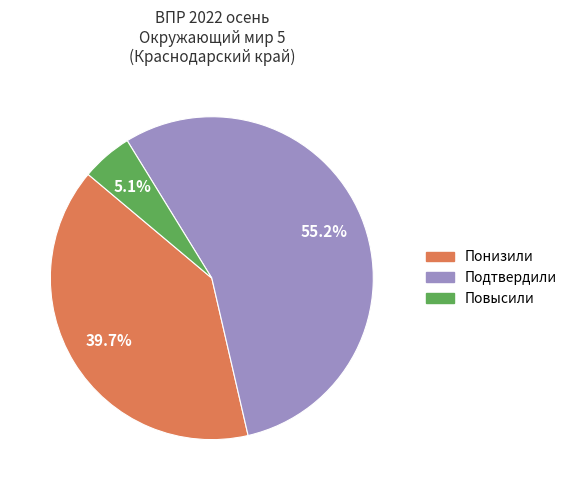

Count the number of slices in the pie.

3